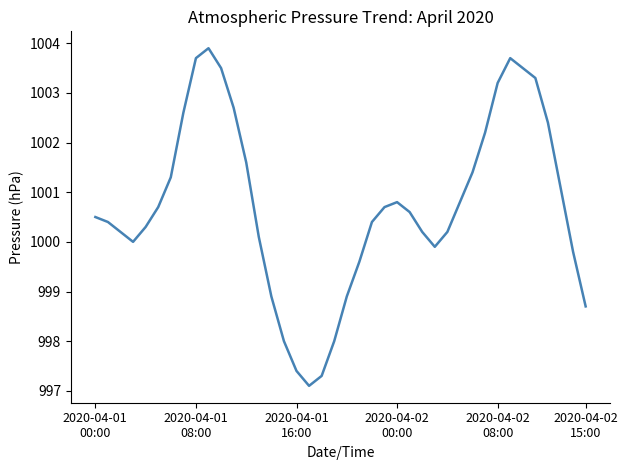

What is the difference between the maximum and minimum values?

6.8